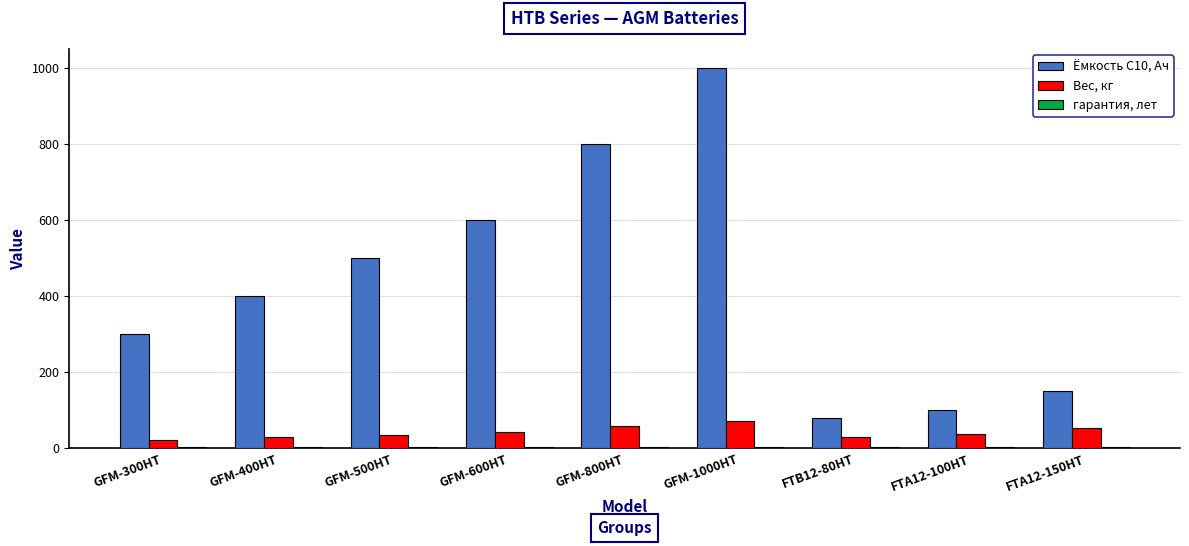

The value of Ёмкость C10, Ач at GFM-1000HT is 1412.8. True or false?

False